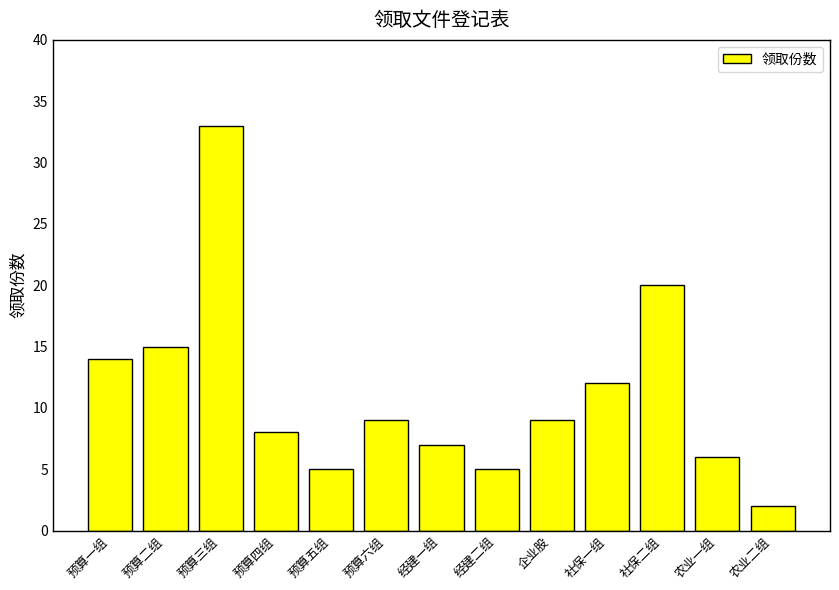

What is the ratio of the value at 预算二组 to the value at 预算一组?

1.1